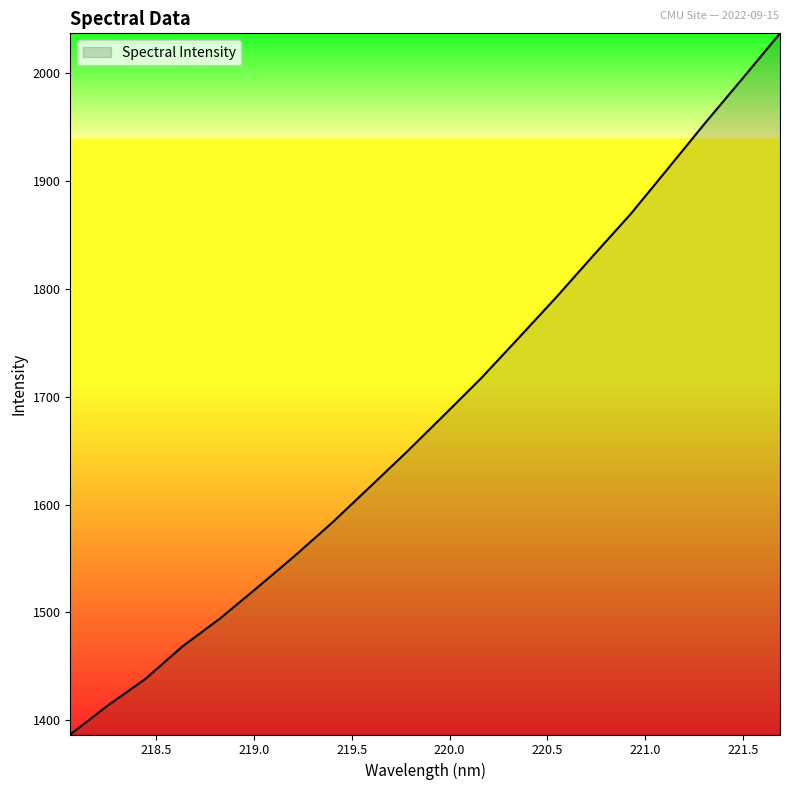

What is the smallest value displayed?

1386.8